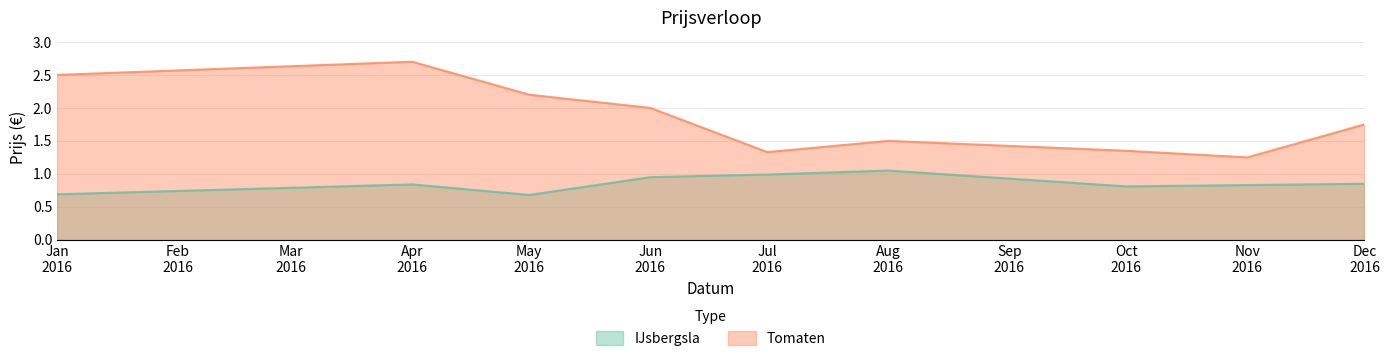

List the series in order of their overall mean, lowest first.

IJsbergsla, Tomaten